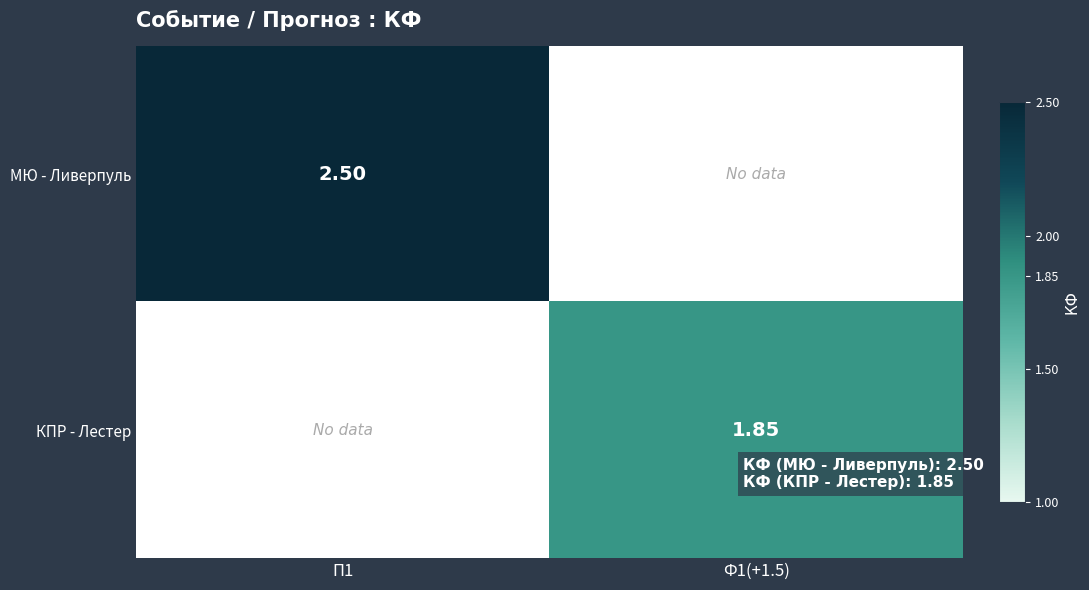

What value does the МЮ - Ливерпуль series have at П1?

2.5